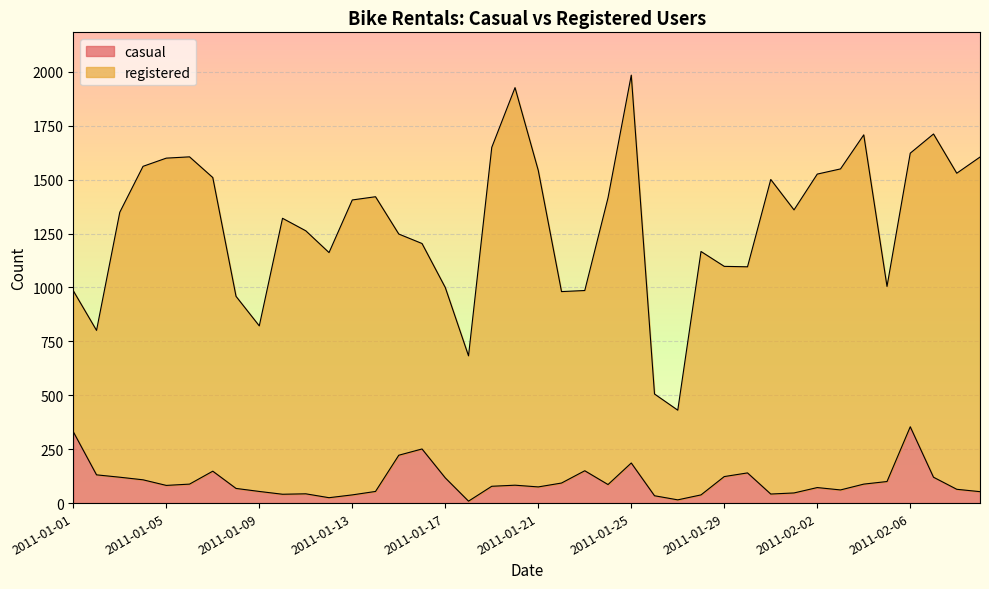

At which label is the value closest to 181?

2011-01-25